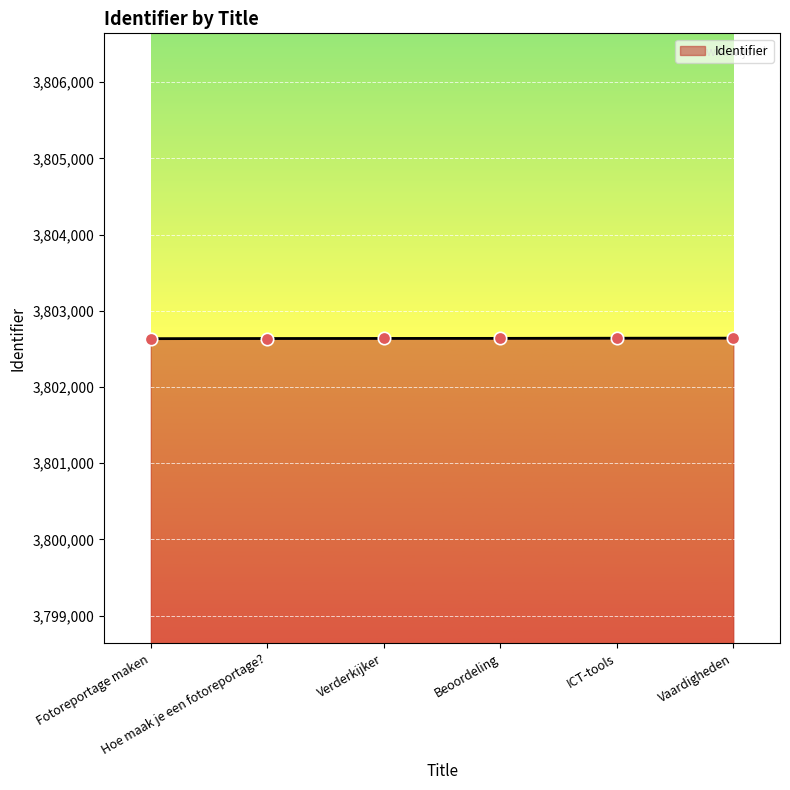

What is the sum of all values?

22815826